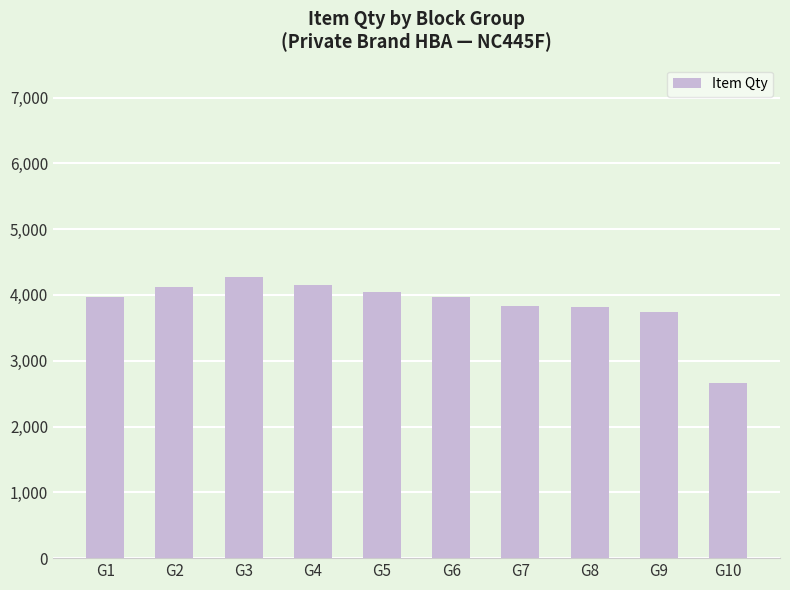

What is the change in value from G3 to G5?

-231